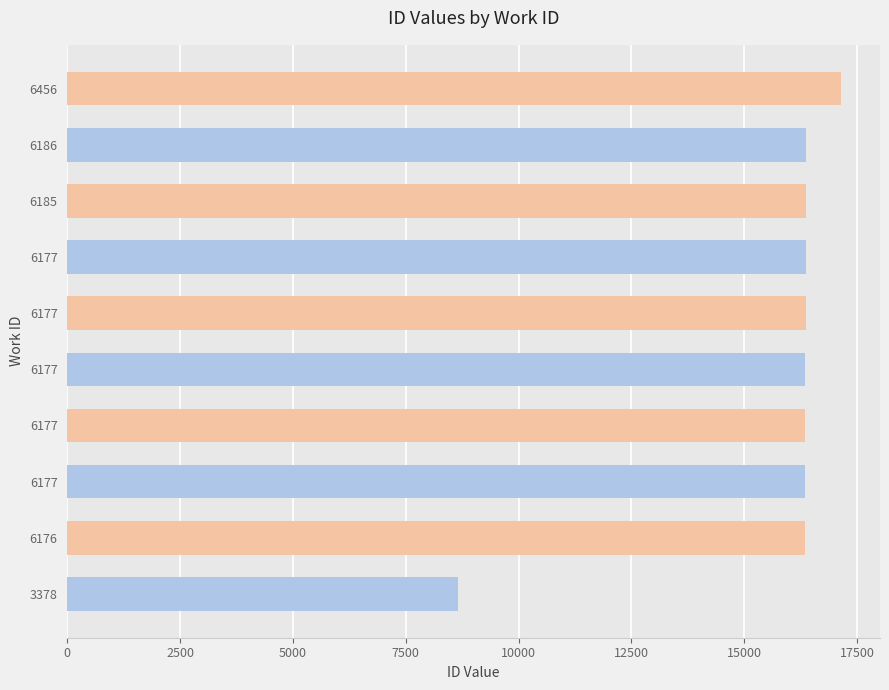

What is the average value?

15665